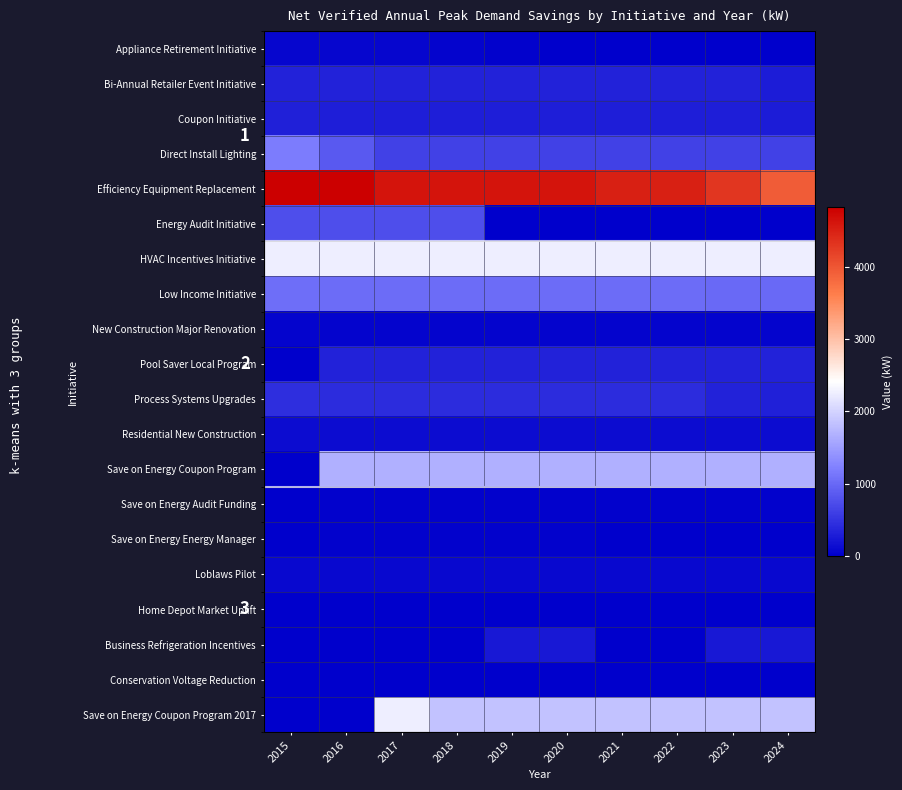

Between 2016 and 2024, which is larger?

2016